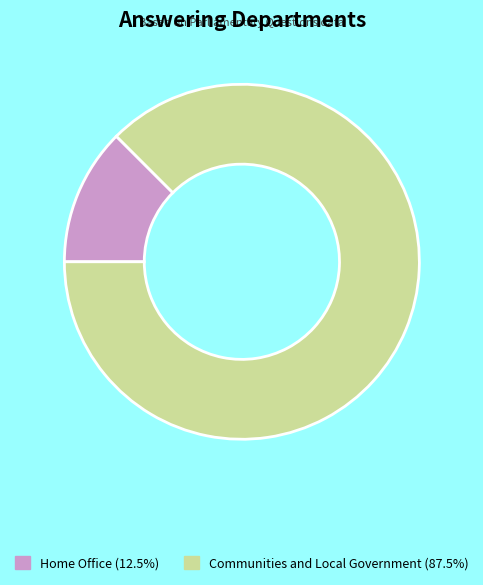

Which has a higher value, Home Office or Communities and Local Government?

Communities and Local Government